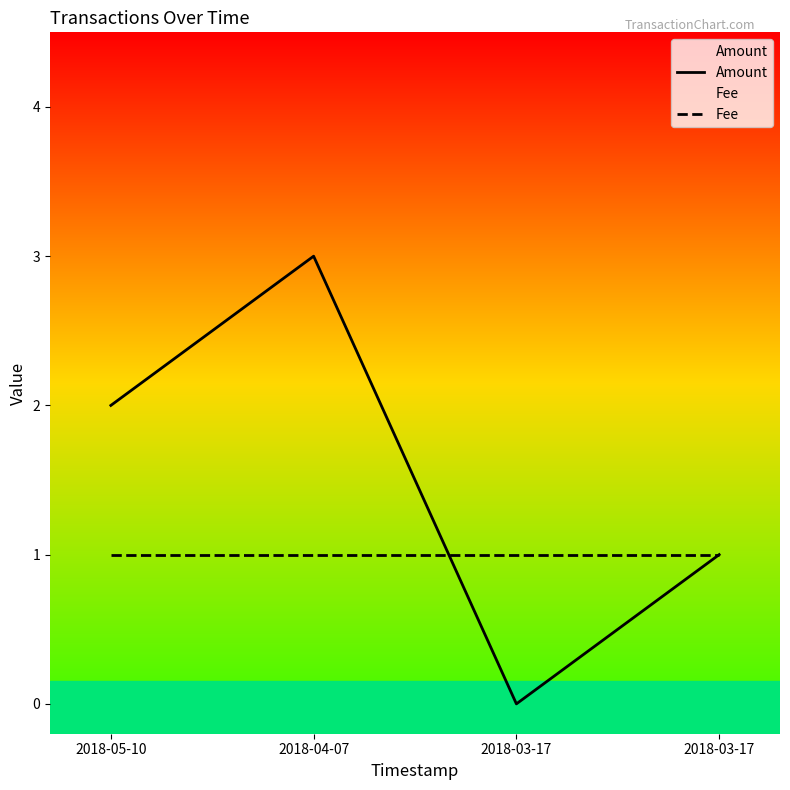

Is it true that Fee equals 1 at 2018-05-10?

False